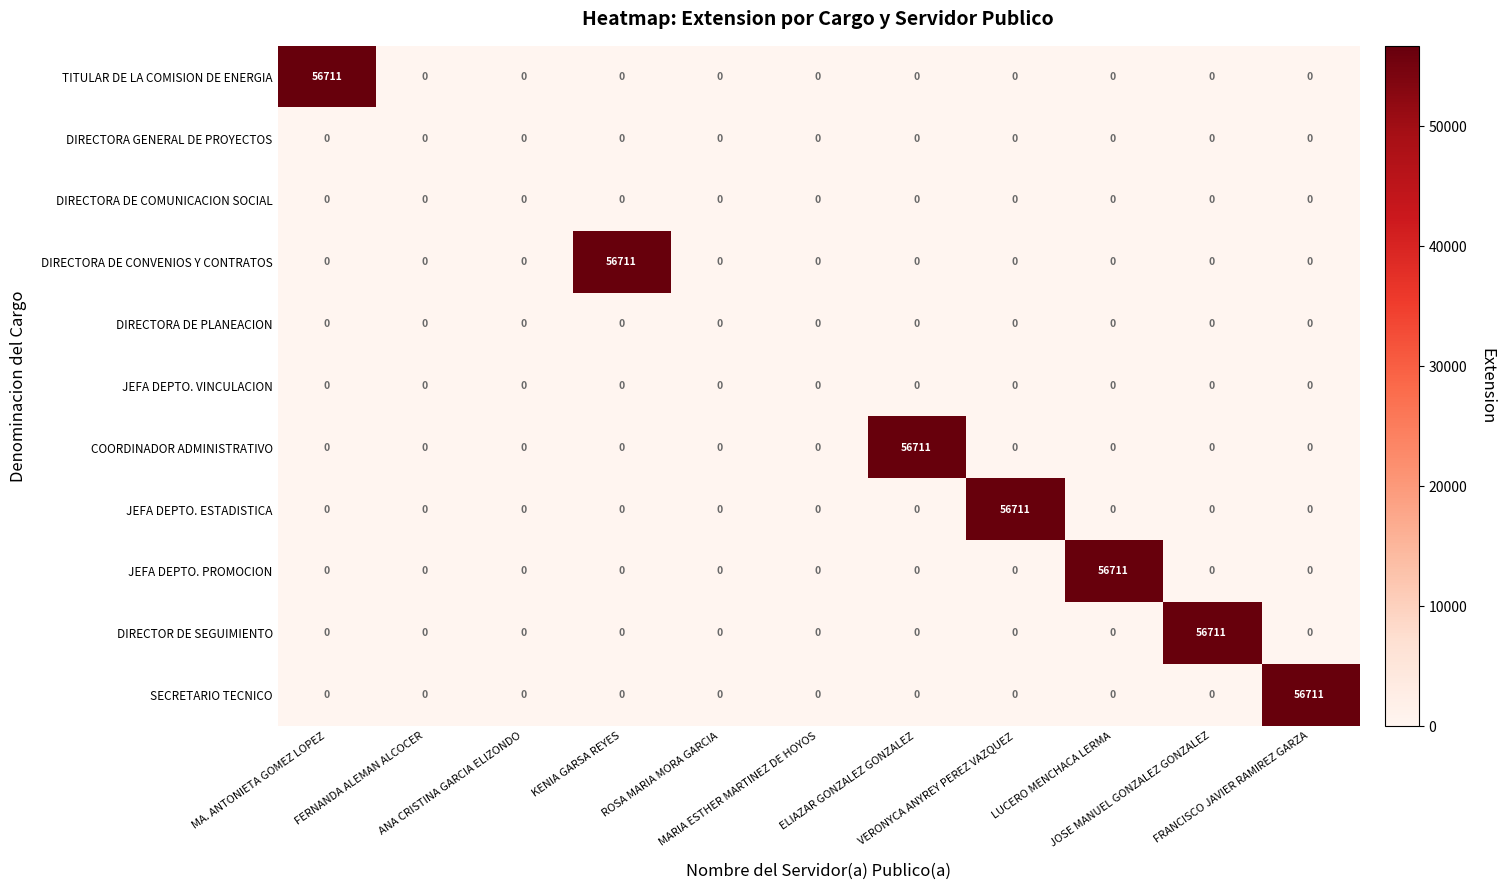

At how many categories does at least one series exceed 16986?

7